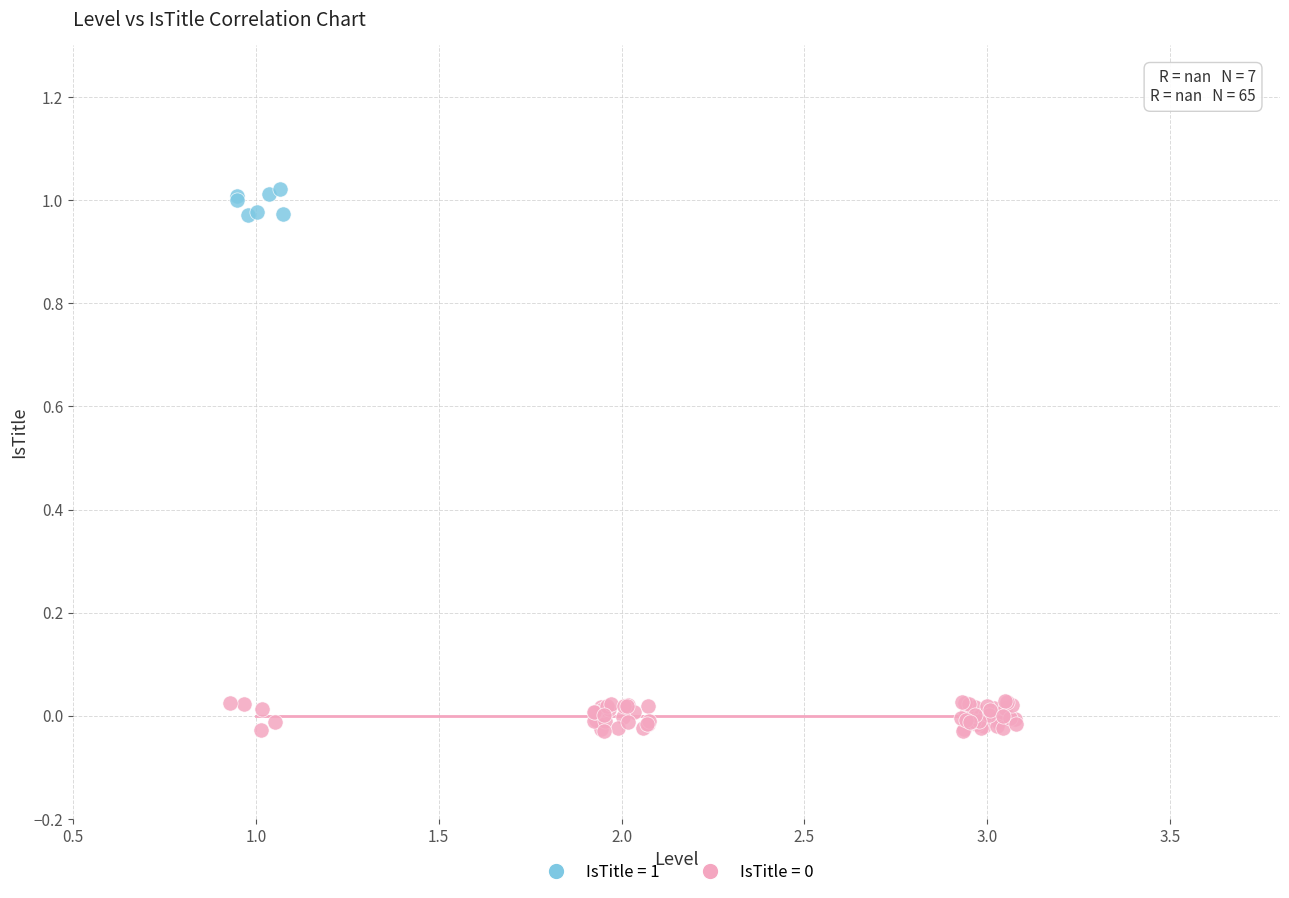

Which series reaches the maximum Y coordinate?

IsTitle = 1